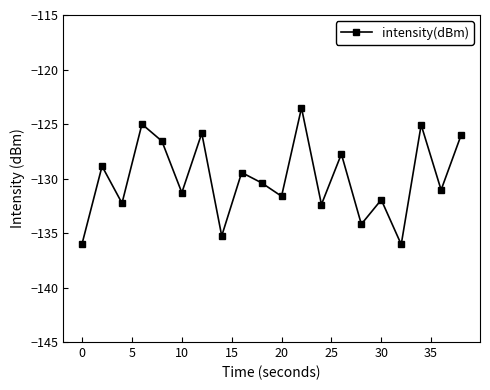

What is the smallest value displayed?

-136.1